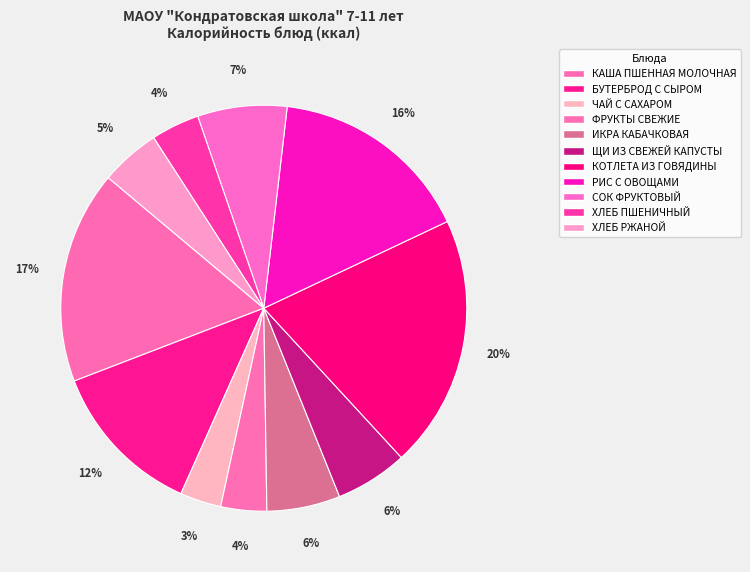

To the nearest percent, what portion does КОТЛЕТА ИЗ ГОВЯДИНЫ represent?

20%